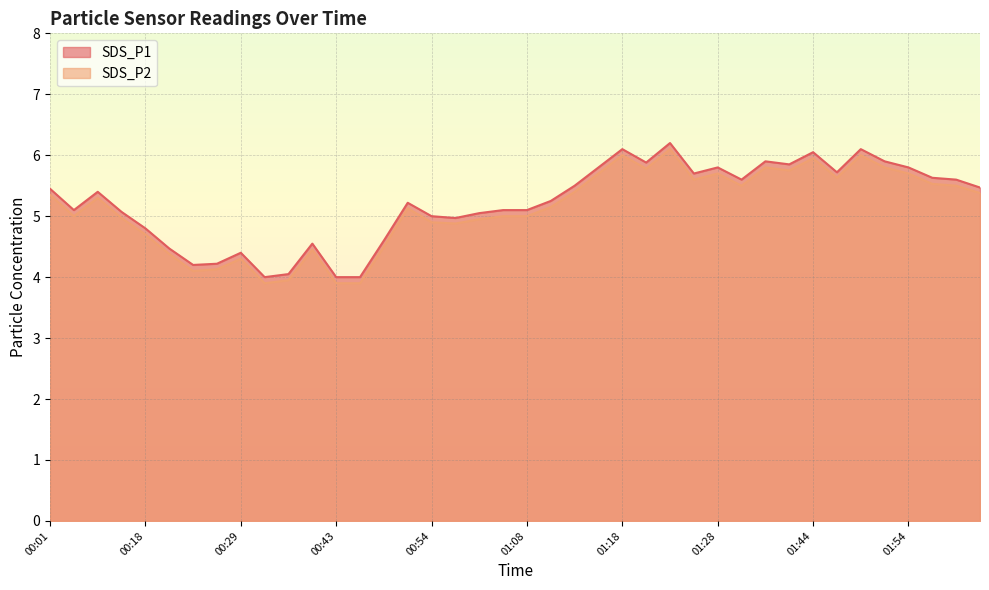

True or false: SDS_P1 has more than 0 interior local peaks.

True